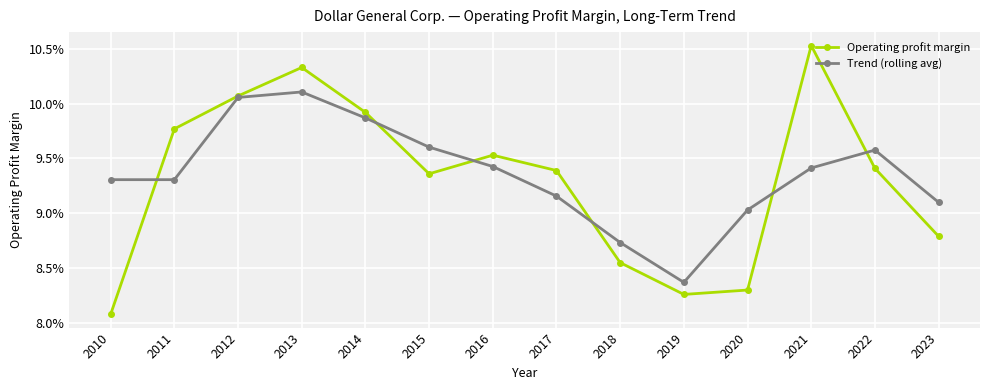

True or false: Trend (rolling avg) has more than 0 points higher than both neighbors.

True